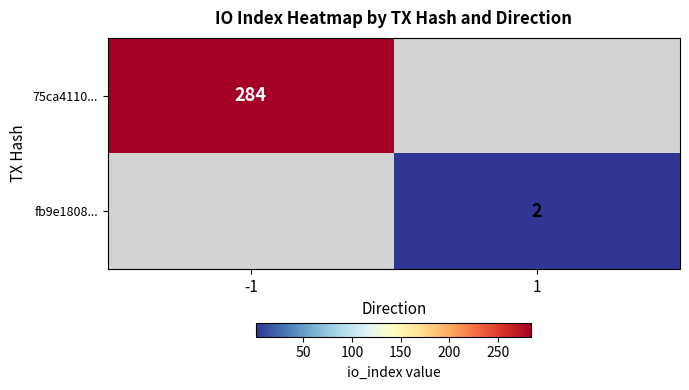

Is it true that 75ca4110... equals 284 at -1?

True